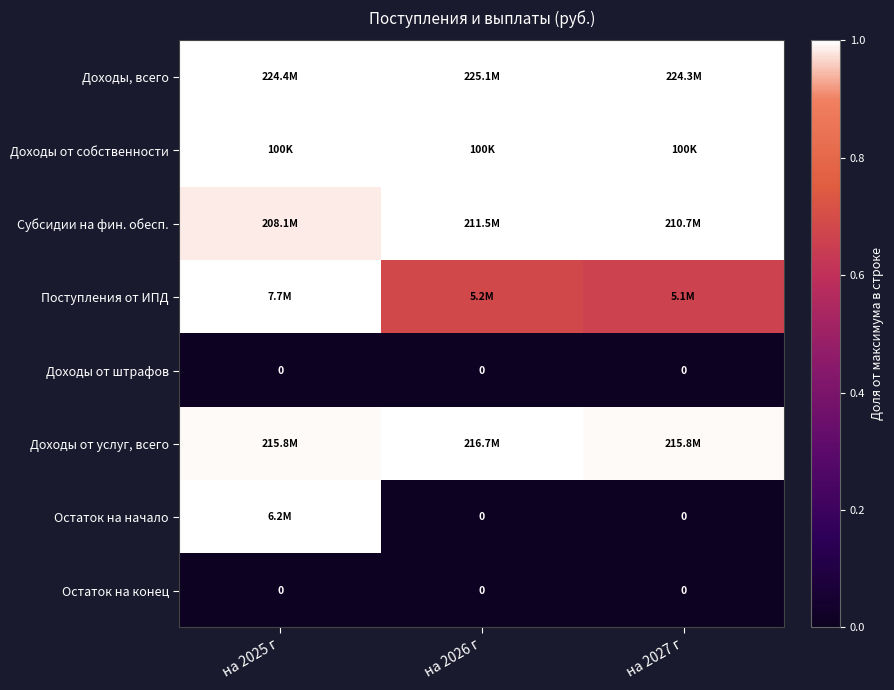

Which has a higher value, на 2025 г or на 2026 г?

на 2026 г